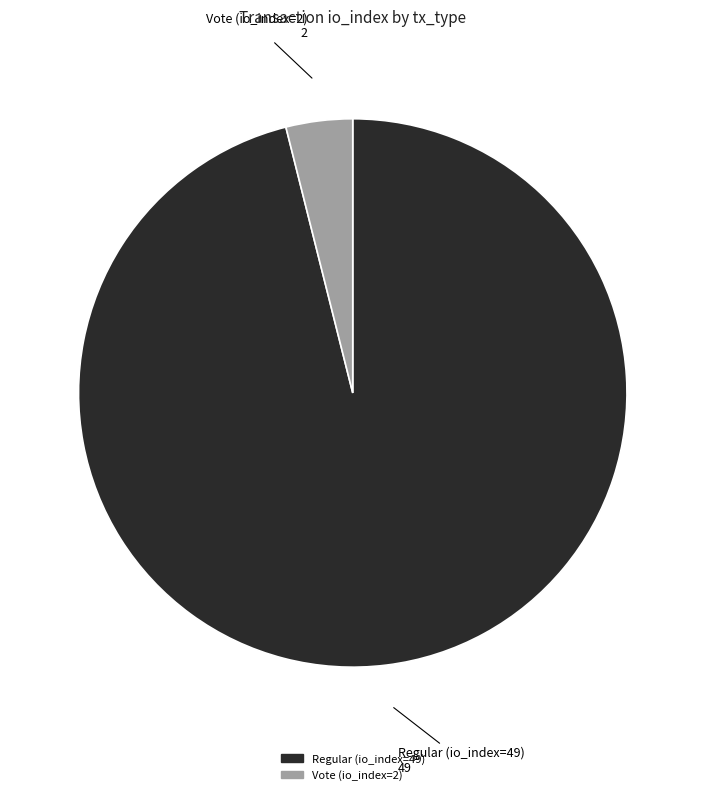

Between Vote (io_index=2) and Regular (io_index=49), which is larger?

Regular (io_index=49)